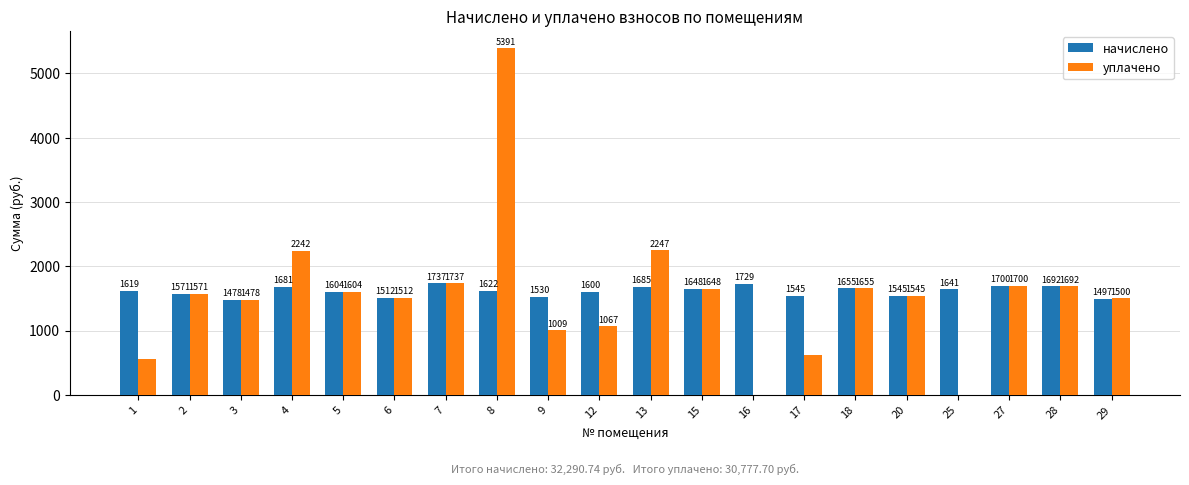

Between 4 and 9, which series saw the biggest shift?

уплачено